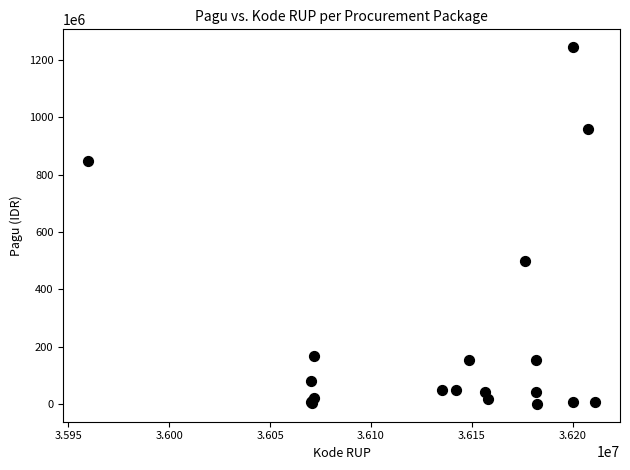

What Y value in the scatter plot is closest to 622840000?

499932000